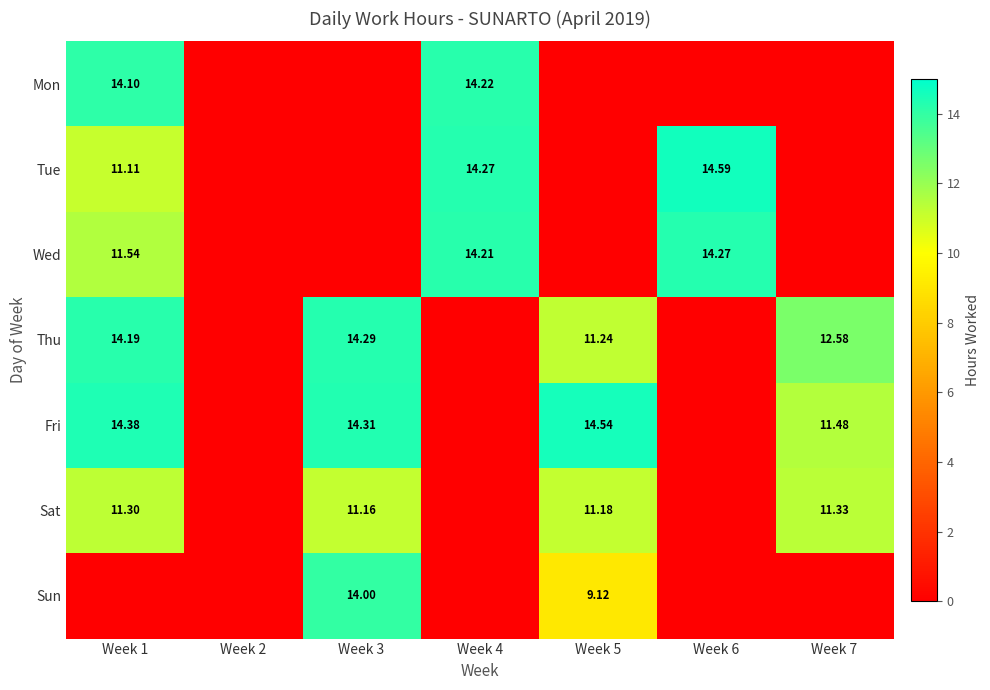

Is the value of Fri at Week 6 greater than the value of Thu at Week 4?

No